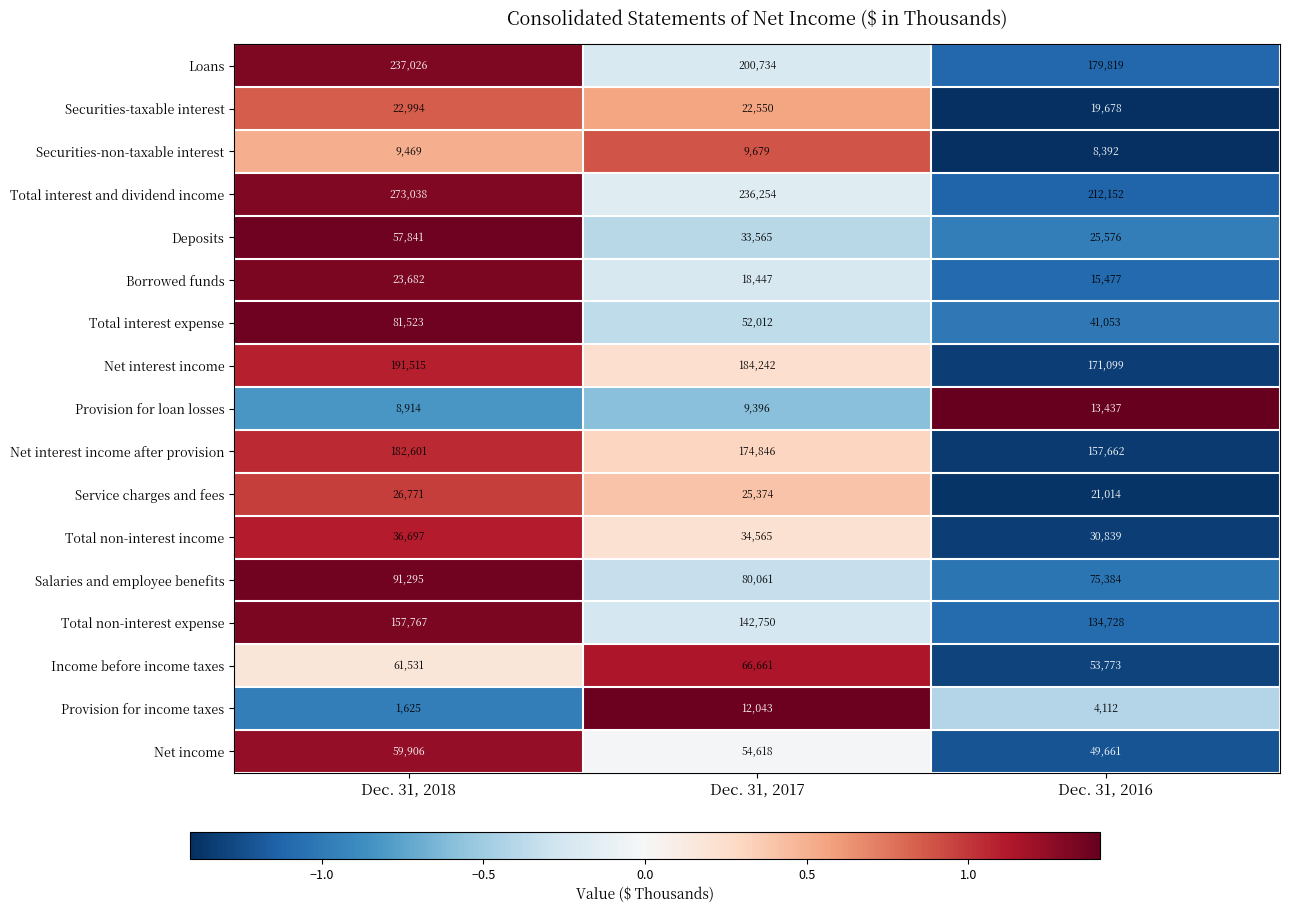

What is the difference between the second highest and minimum values in the Service charges and fees series?

4360